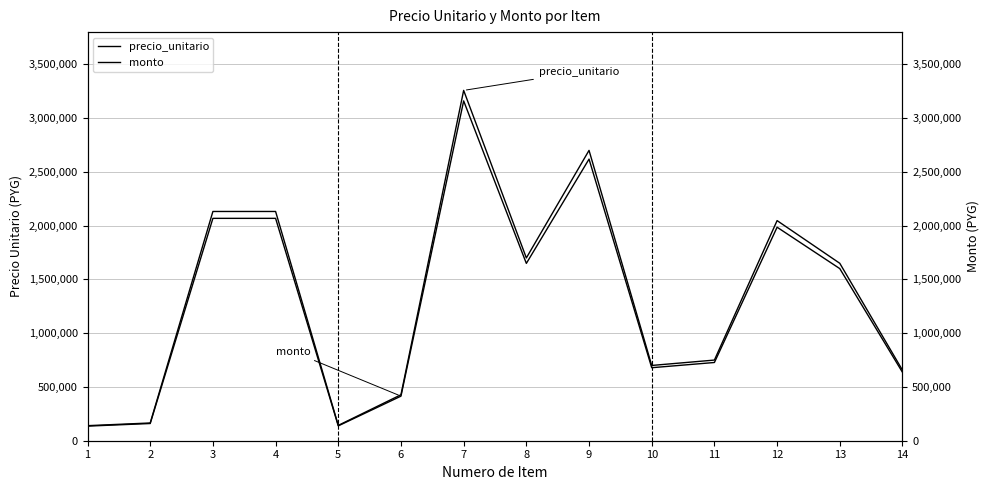

What is the approximate value of precio_unitario at 8?

1700000